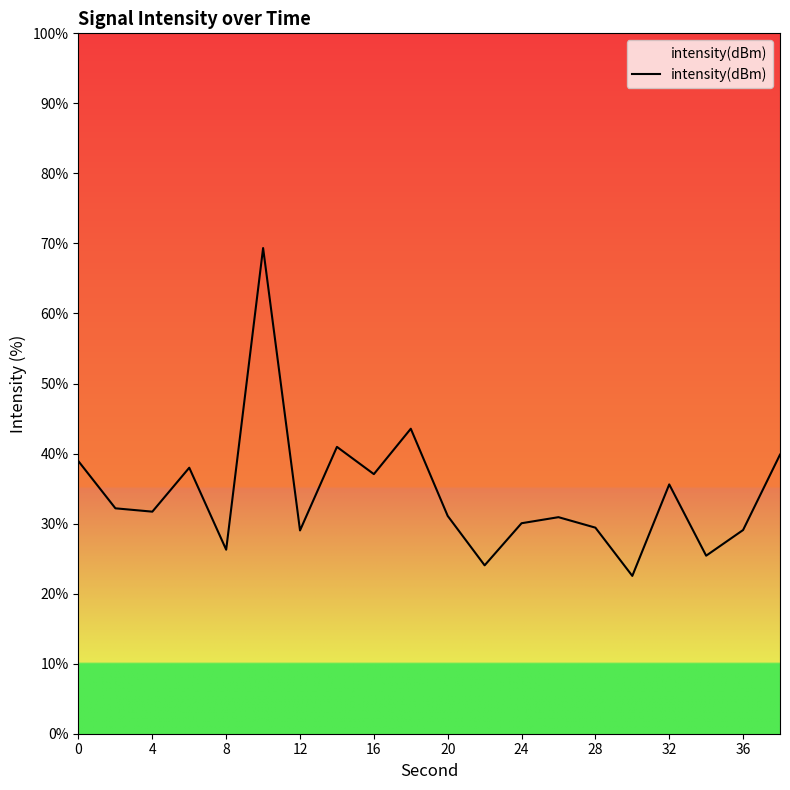

What is the maximum value shown in the chart?

69.3